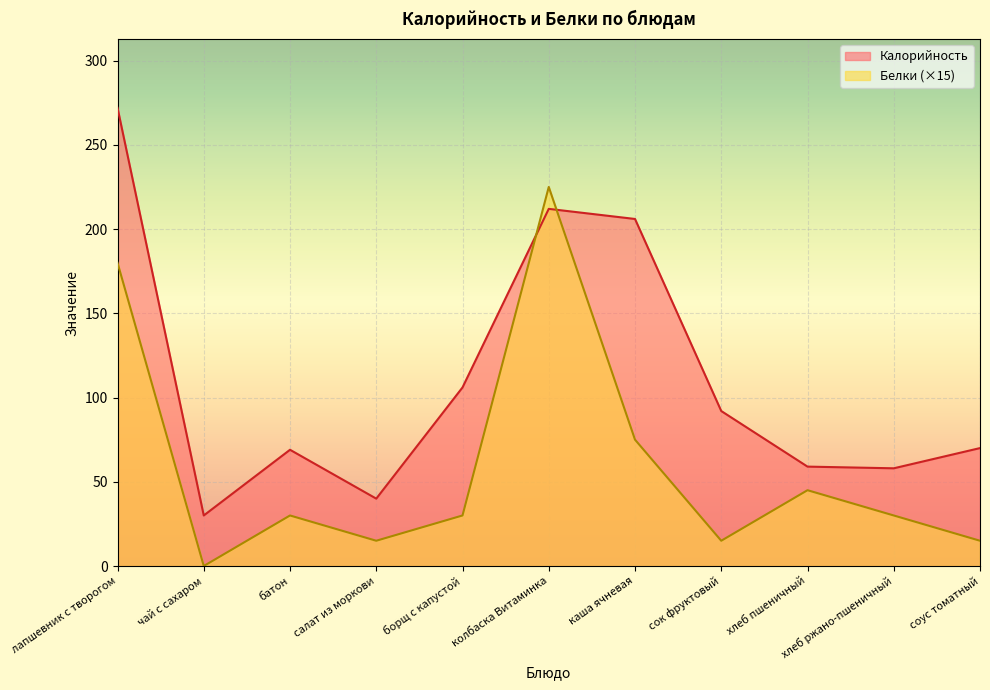

Is it true that Калорийность equals 126 at сок фруктовый?

False